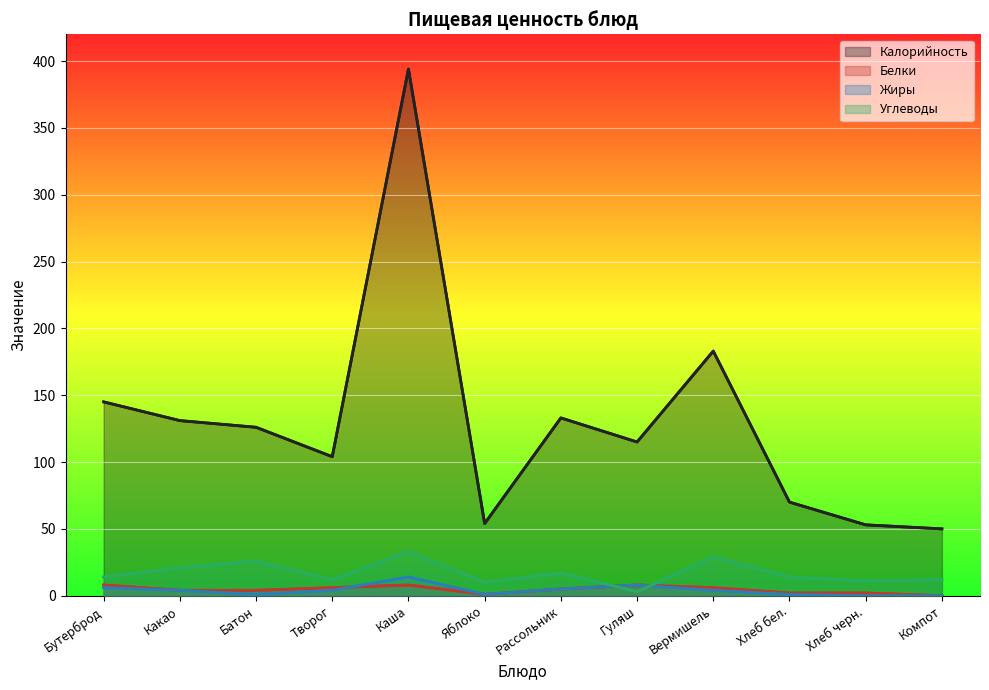

Which series has the largest total across all categories?

Калорийность